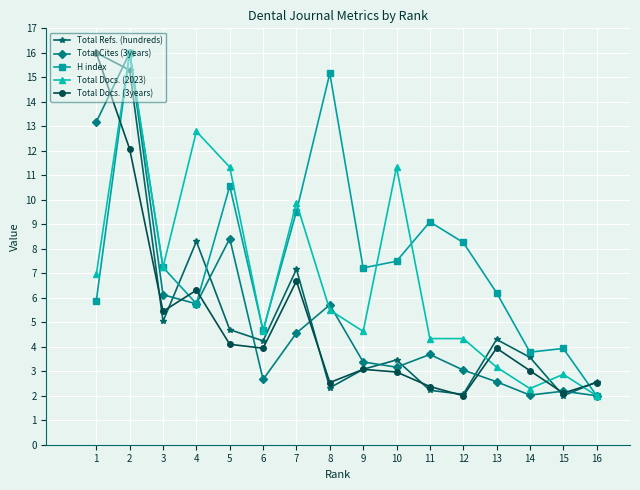

How many lines are shown in the chart?

5